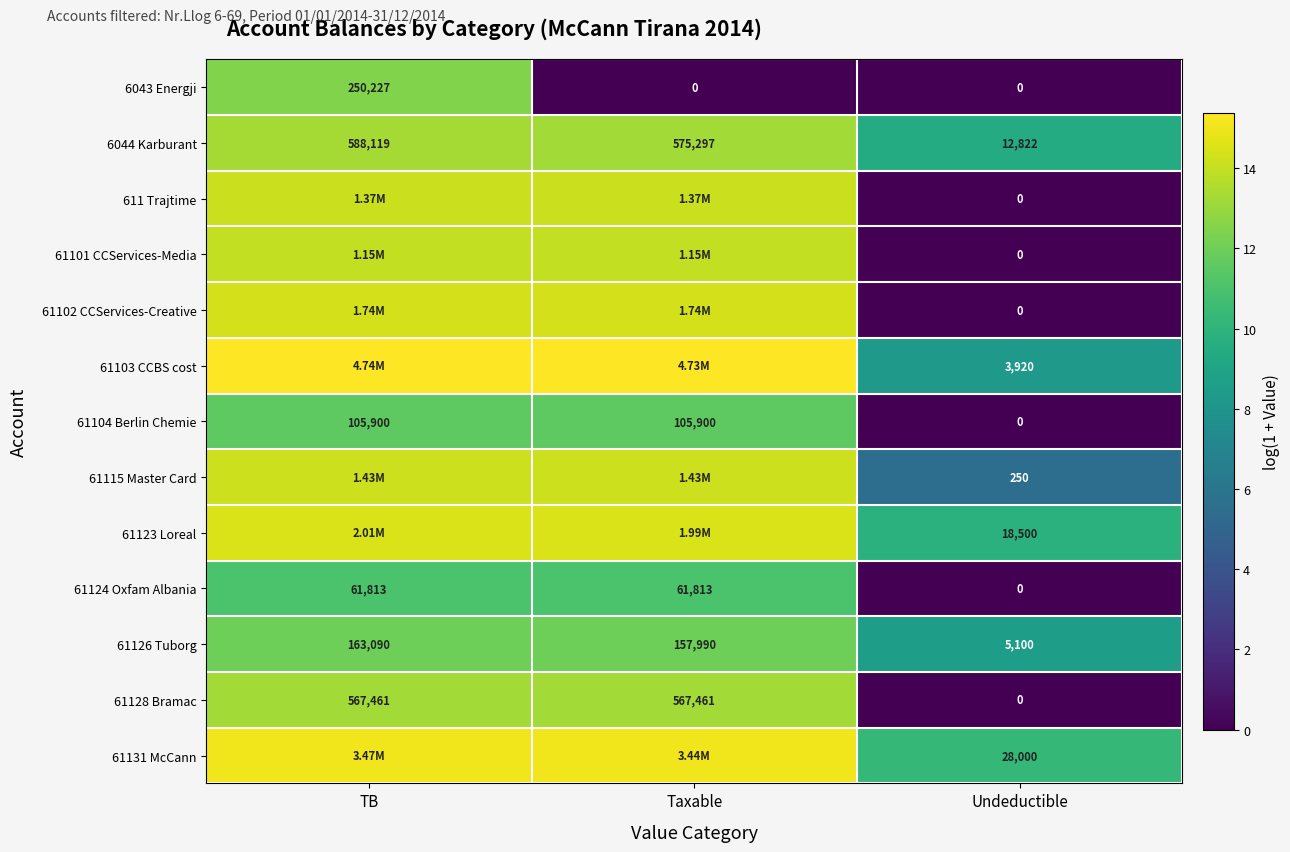

How many categories are shown in the chart?

3